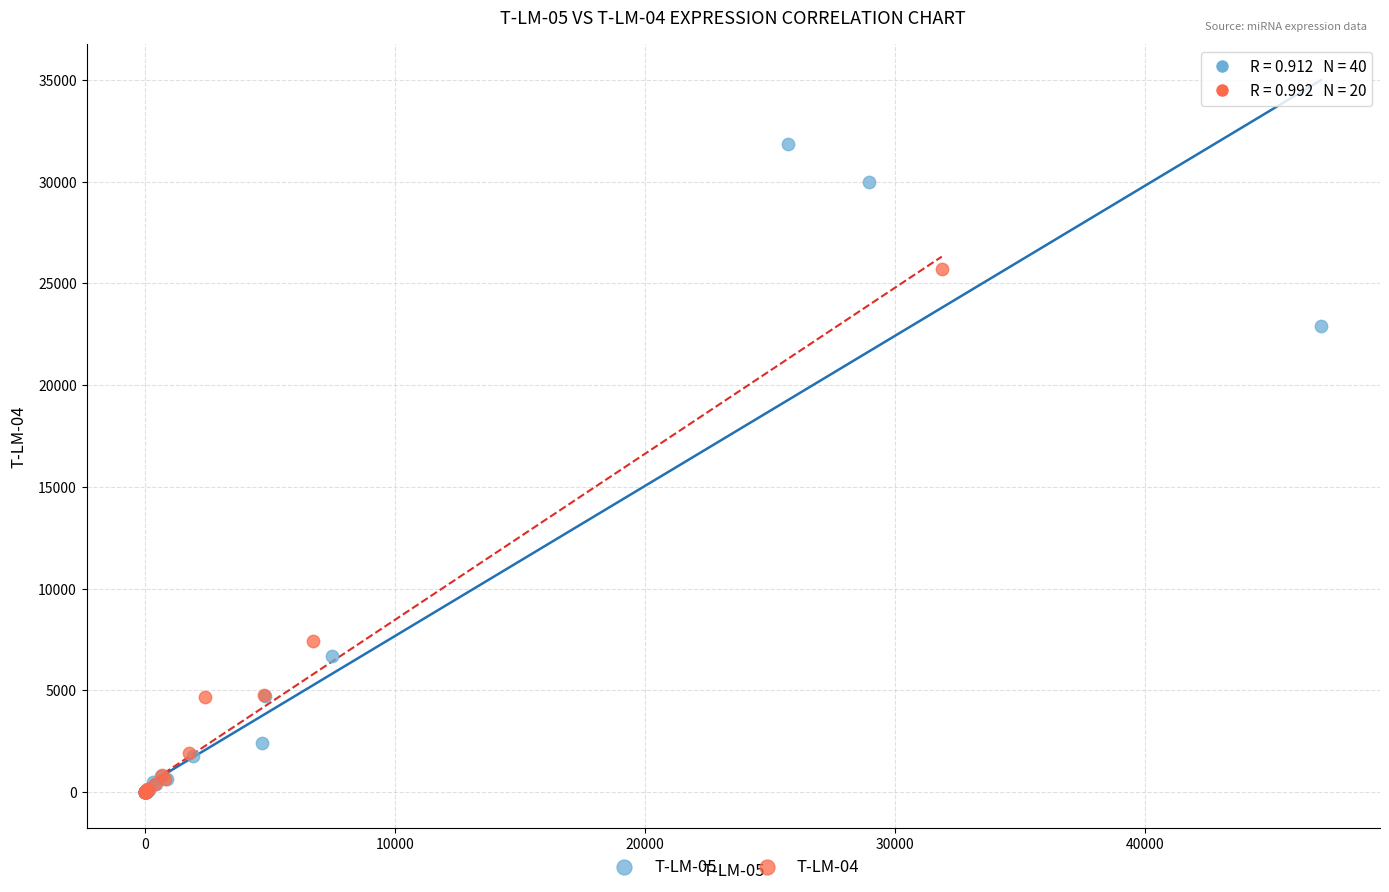

Which series contains the highest Y value?

T-LM-05